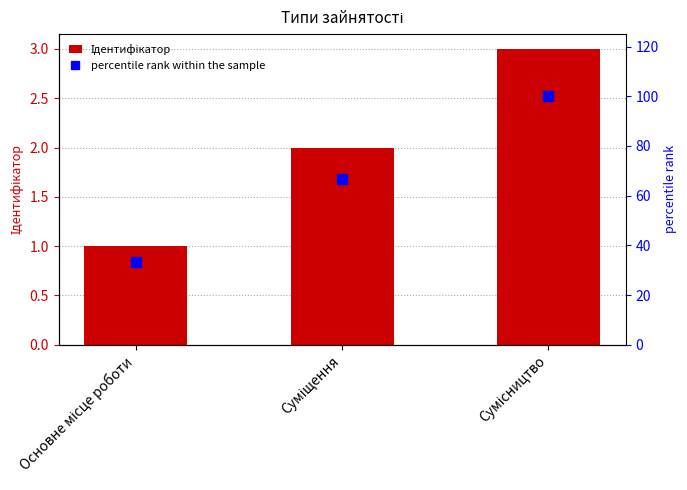

List the labels in order of percentile rank within the sample value, smallest first.

Основне місце роботи, Суміщення, Сумісництво